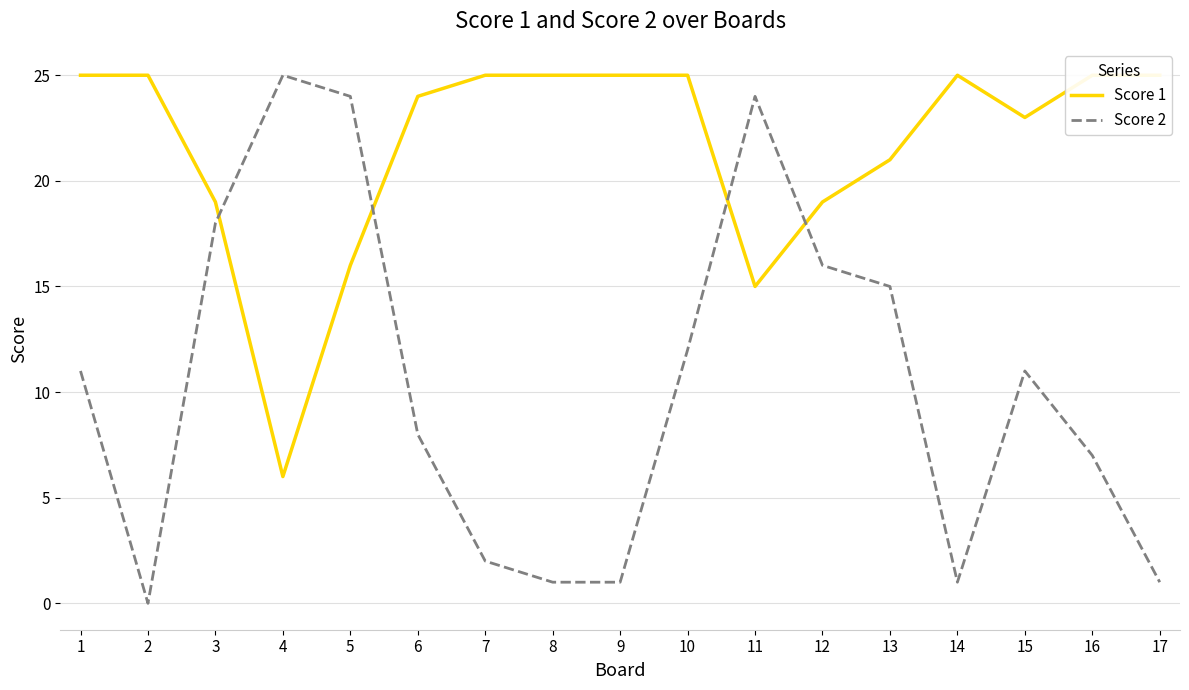

How many interior local peaks does the Score 1 series have?

1